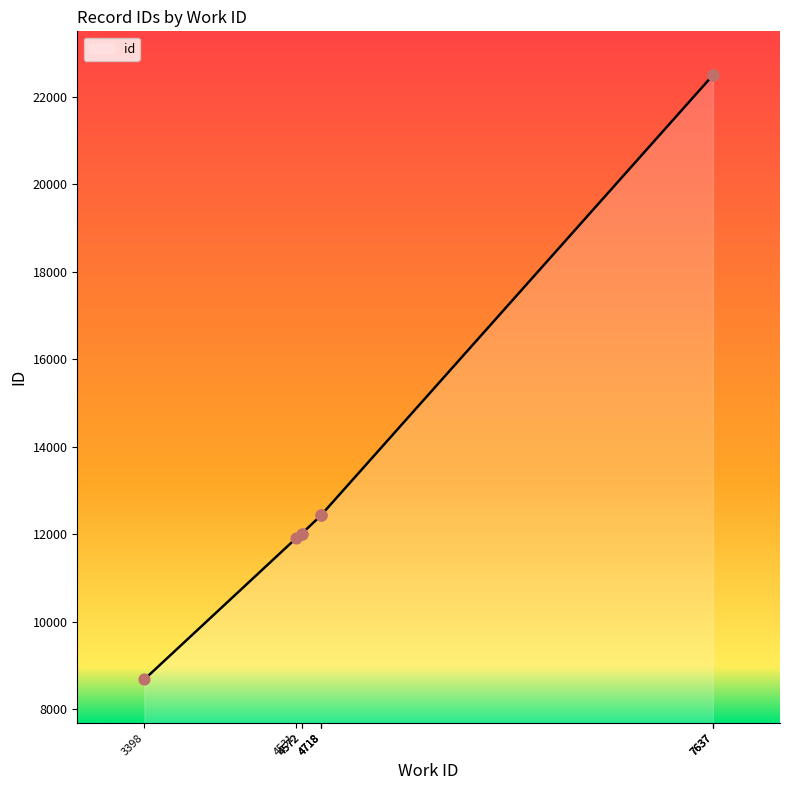

Between 4718 and 7637, which is larger?

7637